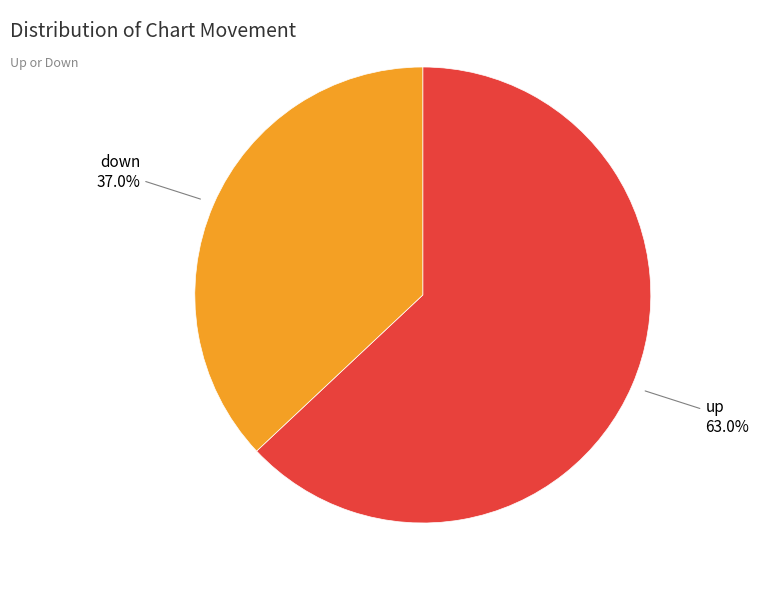

How many segments does this pie chart have?

2